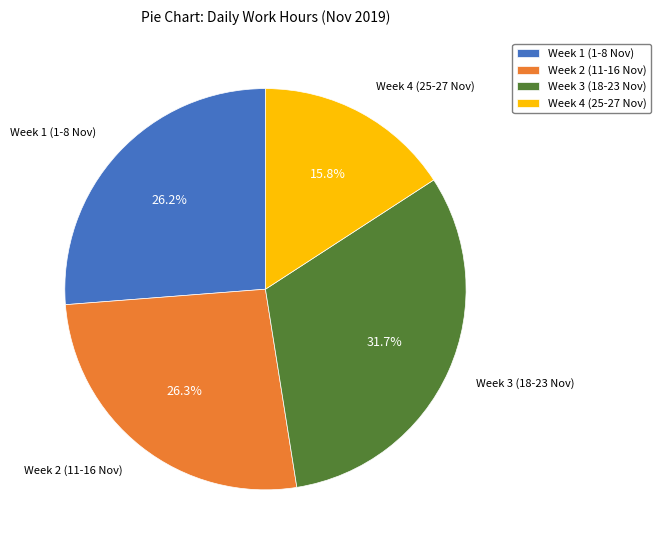

Count the number of slices in the pie.

4